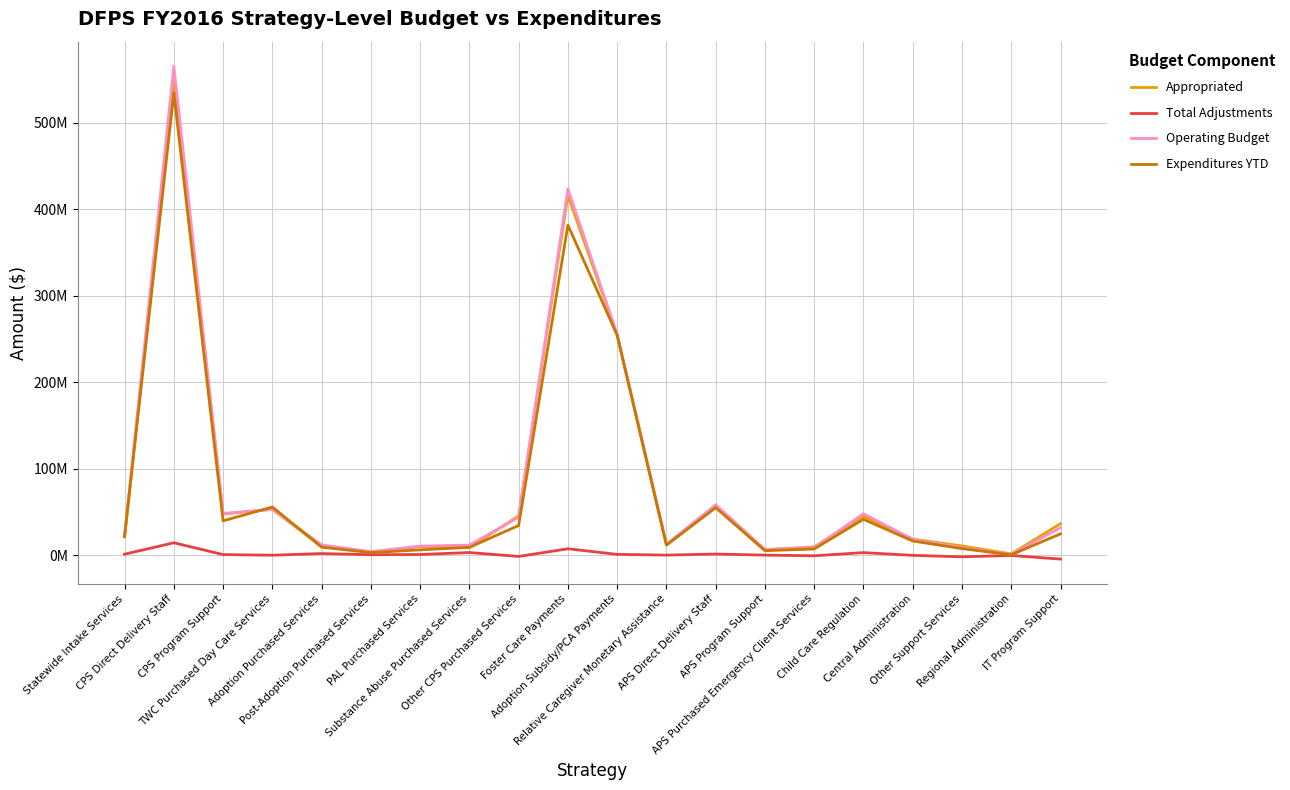

Does the chart display data point markers on the line(s)?

No